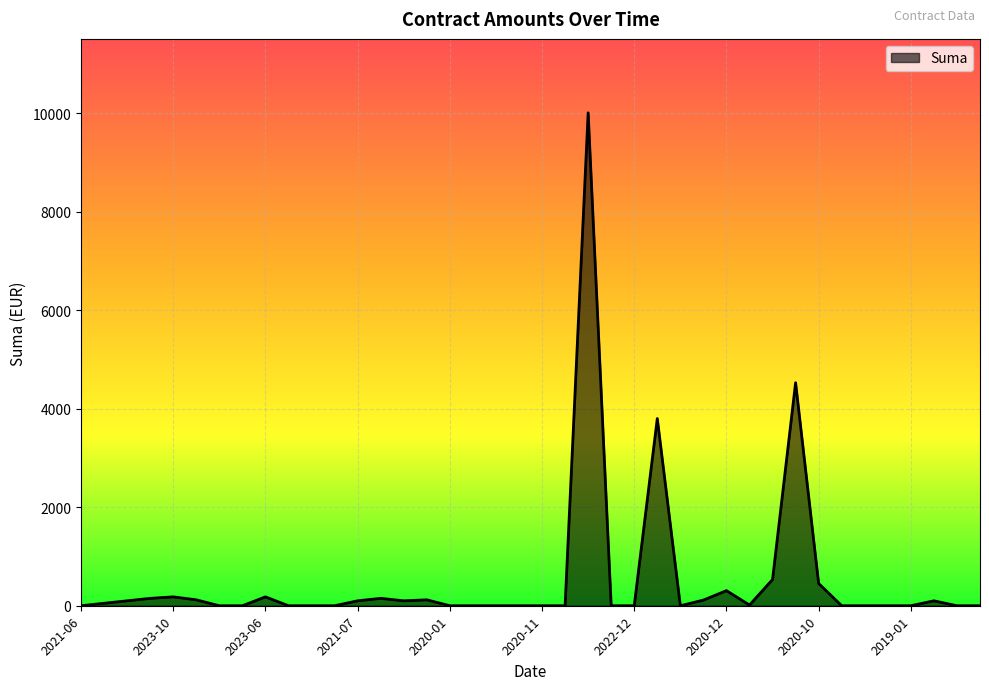

What is the maximum value shown in the chart?

10006.8